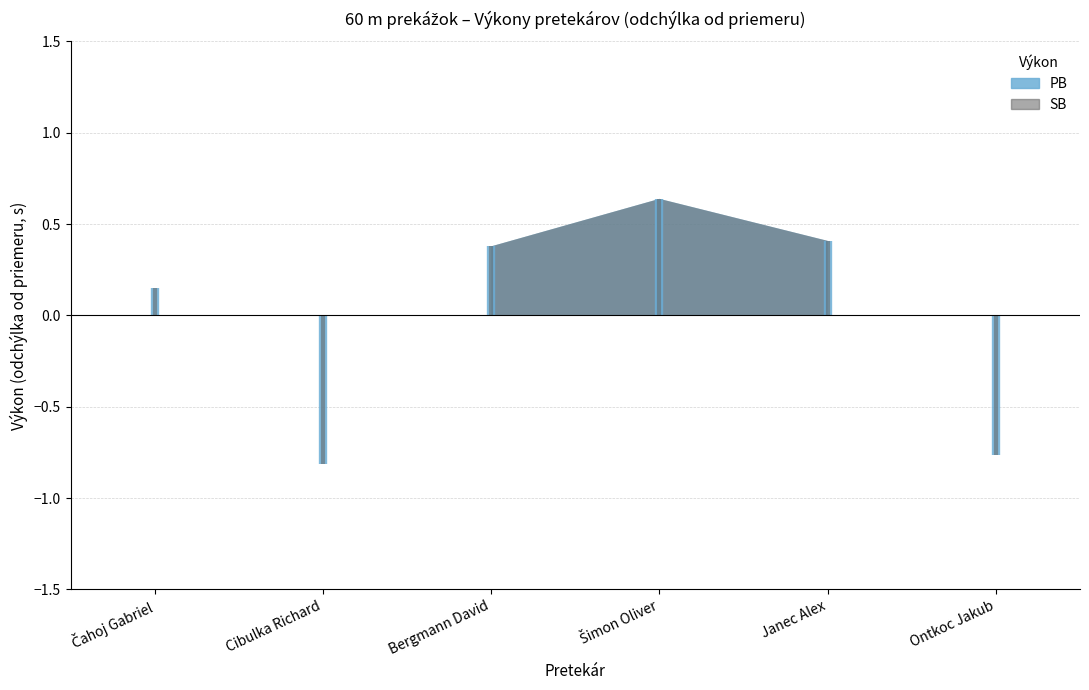

What is the difference between the SB values at Ontkoc Jakub and Čahoj Gabriel?

0.9